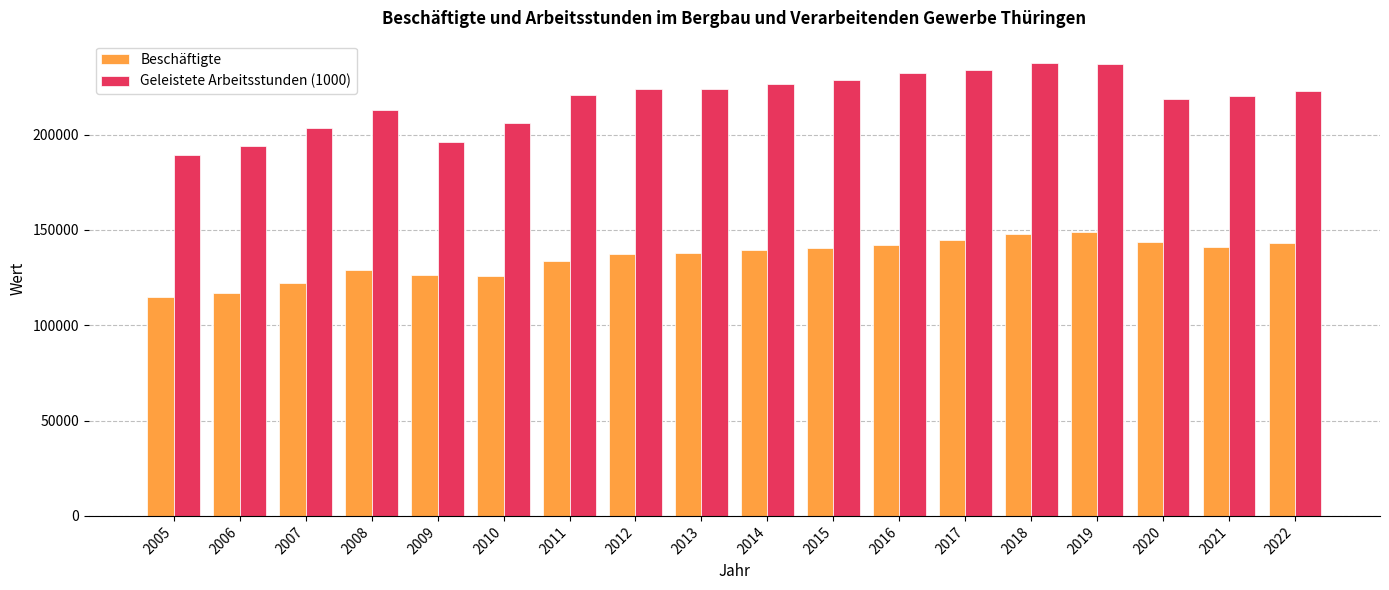

List the series in order of their peak value, highest first.

Geleistete Arbeitsstunden (1000), Beschäftigte